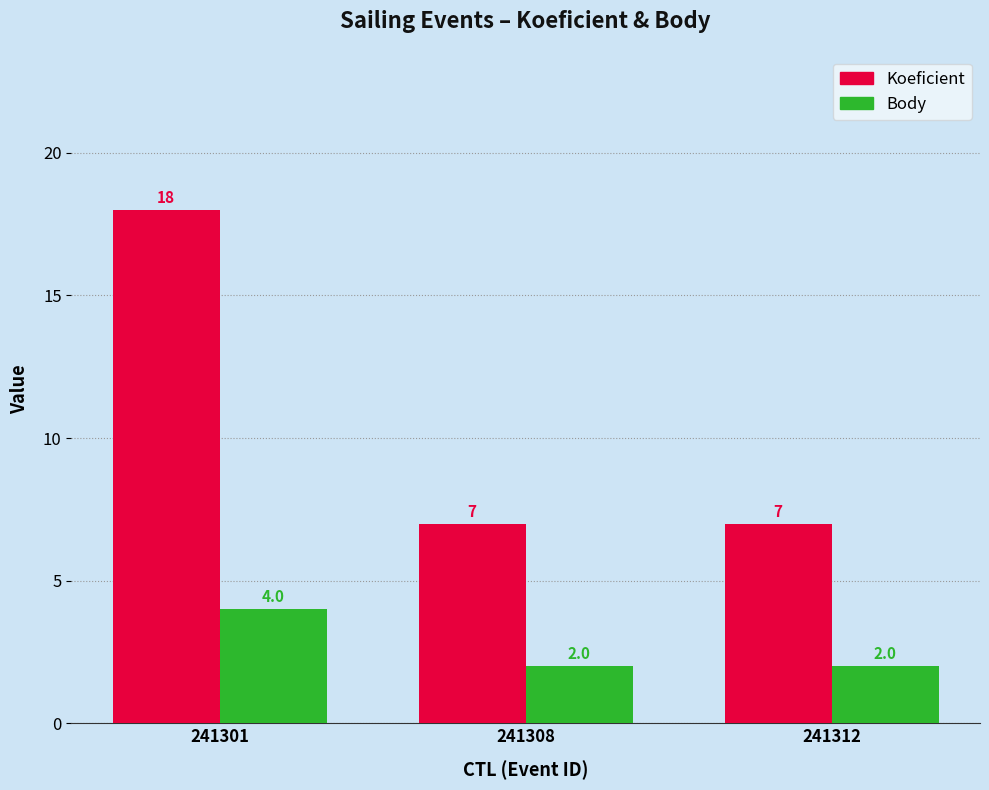

What is the value of the Koeficient bar at the 1st from the left?

18